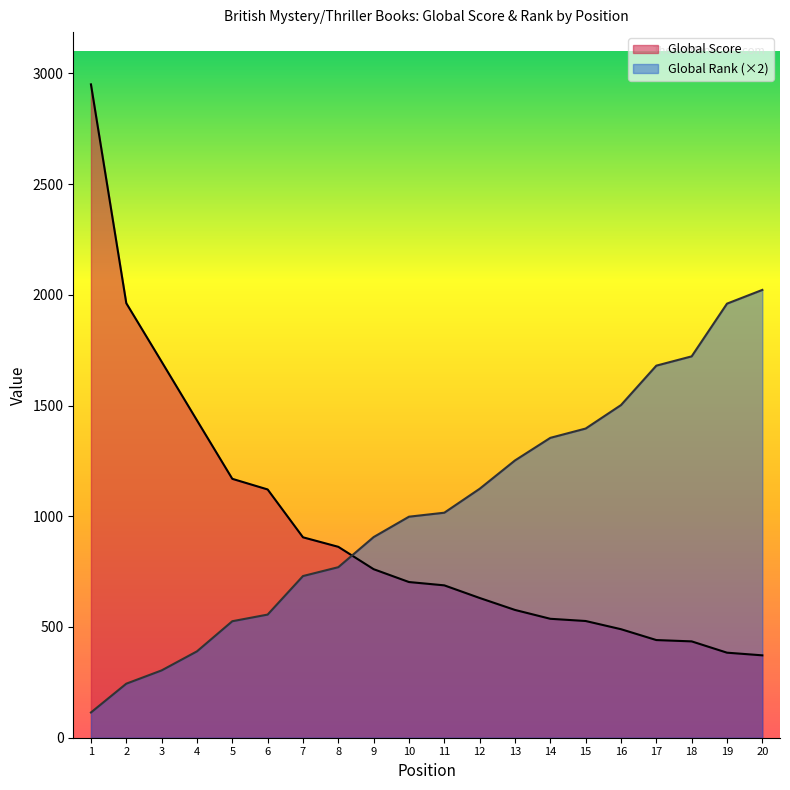

What is the value of the Global Score point at the 4th from the left?

1433